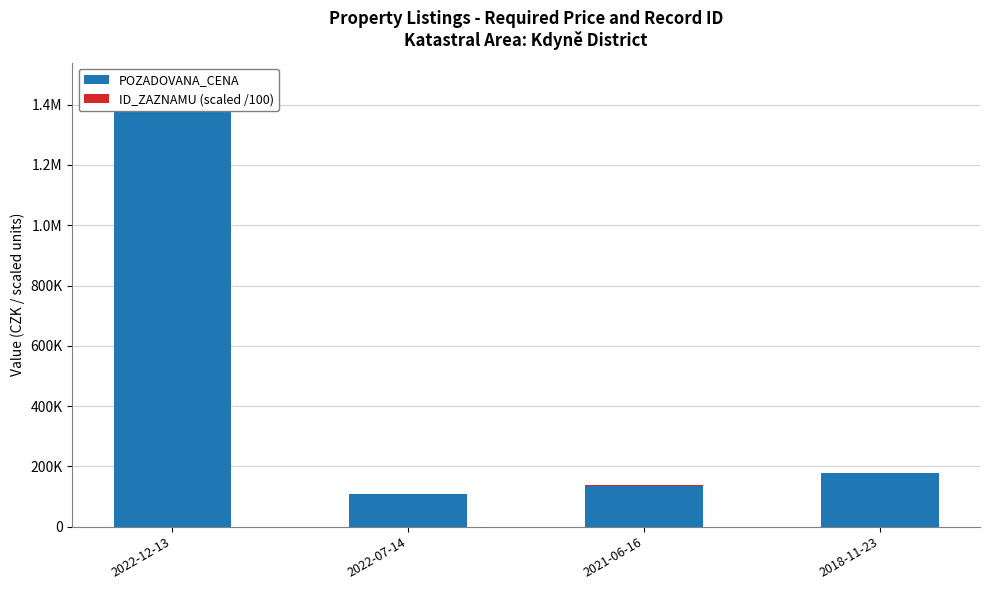

What is the total value across all series at 2022-07-14?

108967.3